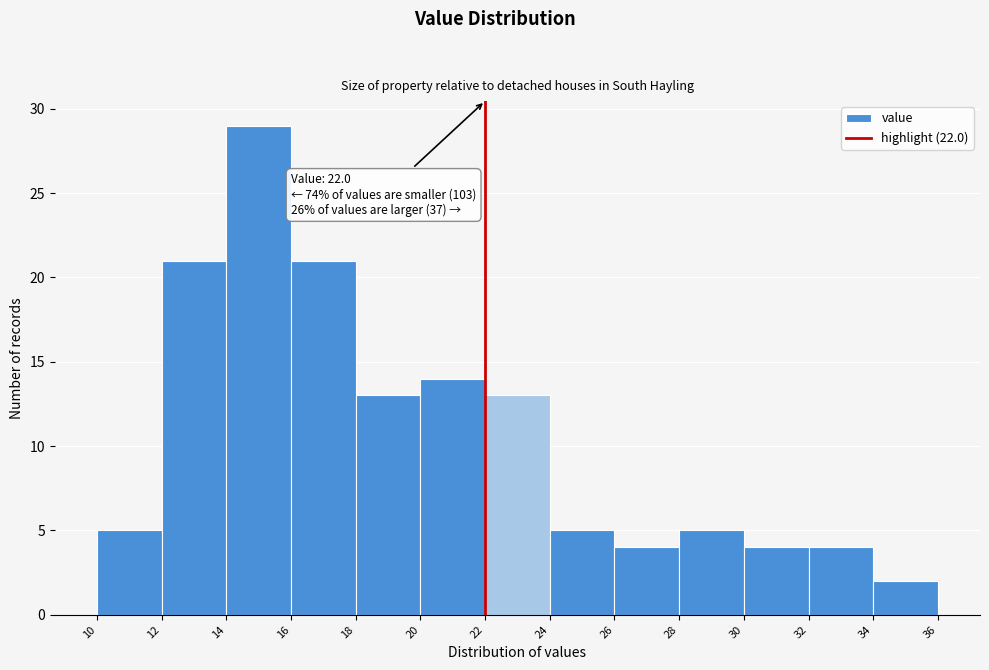

Which range on the x-axis has the tallest bar?

14 to 16